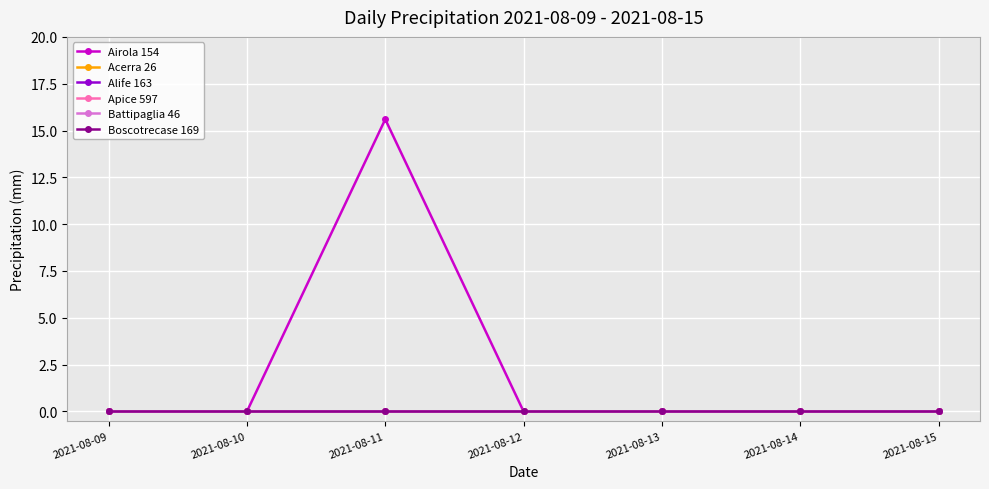

True or false: Acerra 26 and Boscotrecase 169 intersect in this chart.

False